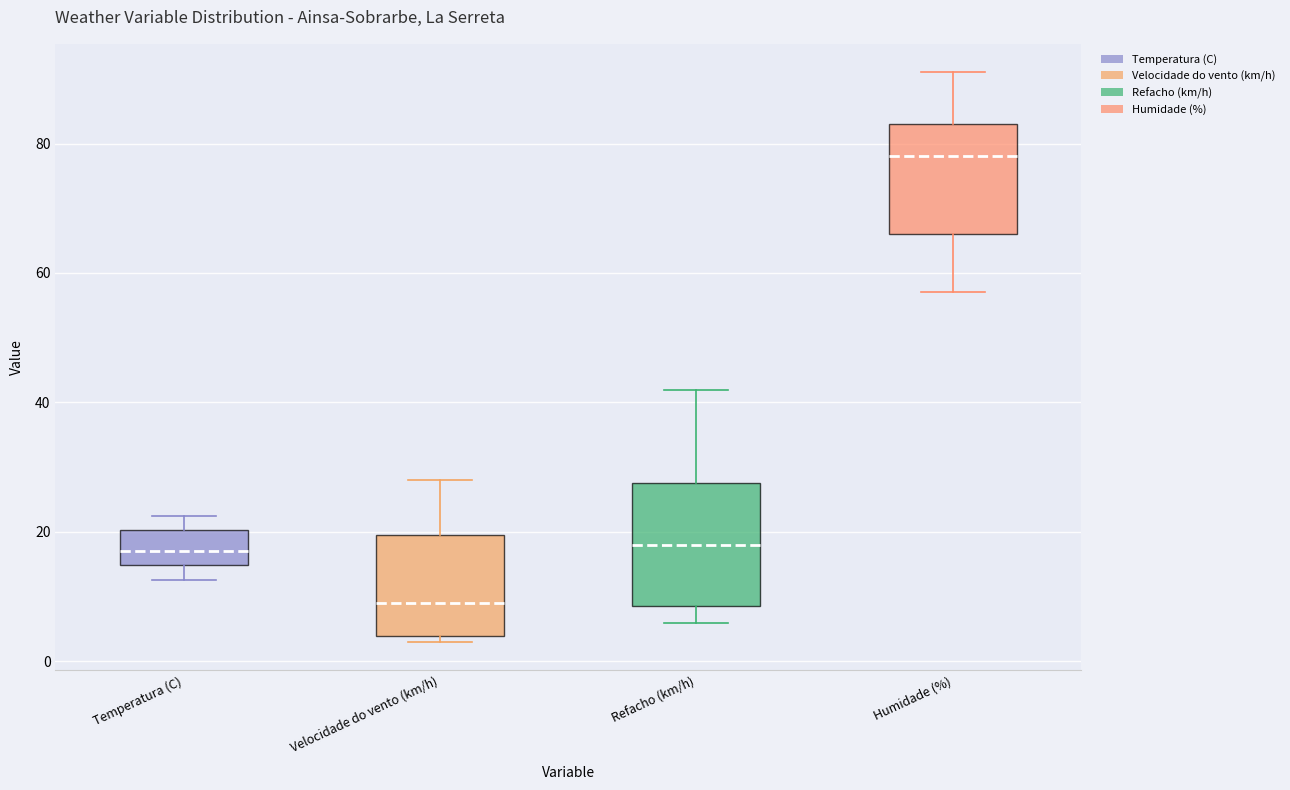

Where is the lower edge of the box for Velocidade do vento (km/h) on the y-axis? The values are not printed on the chart, so give them approximately, as read against the axis.

4